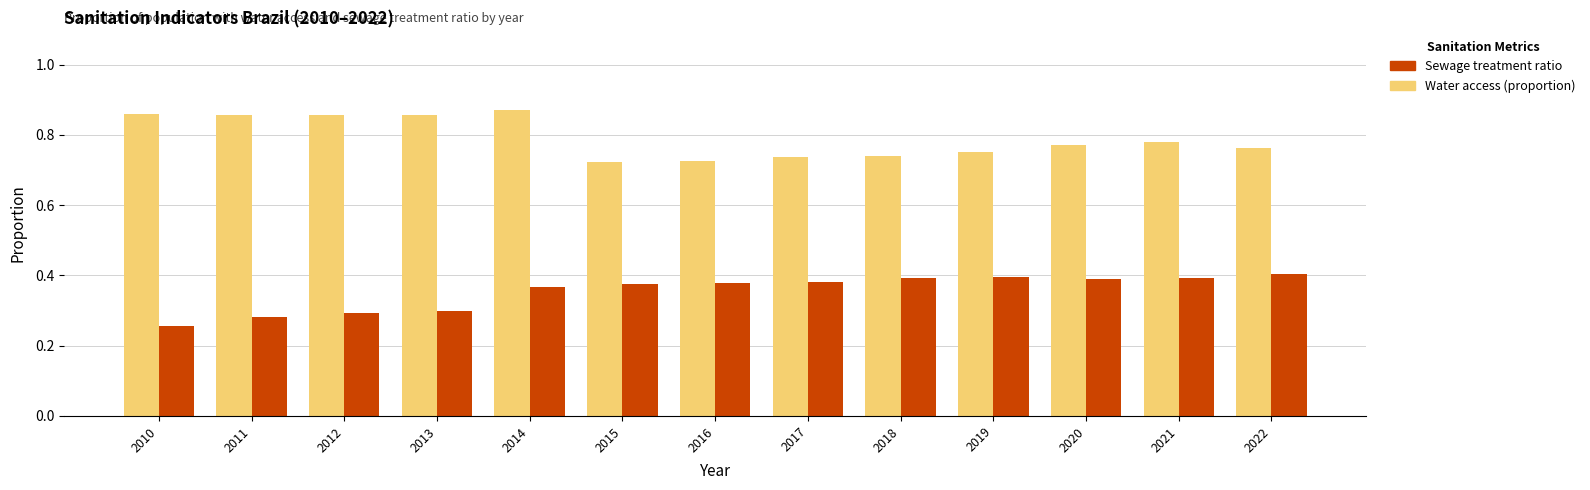

At how many categories does at least one series exceed 0?

13